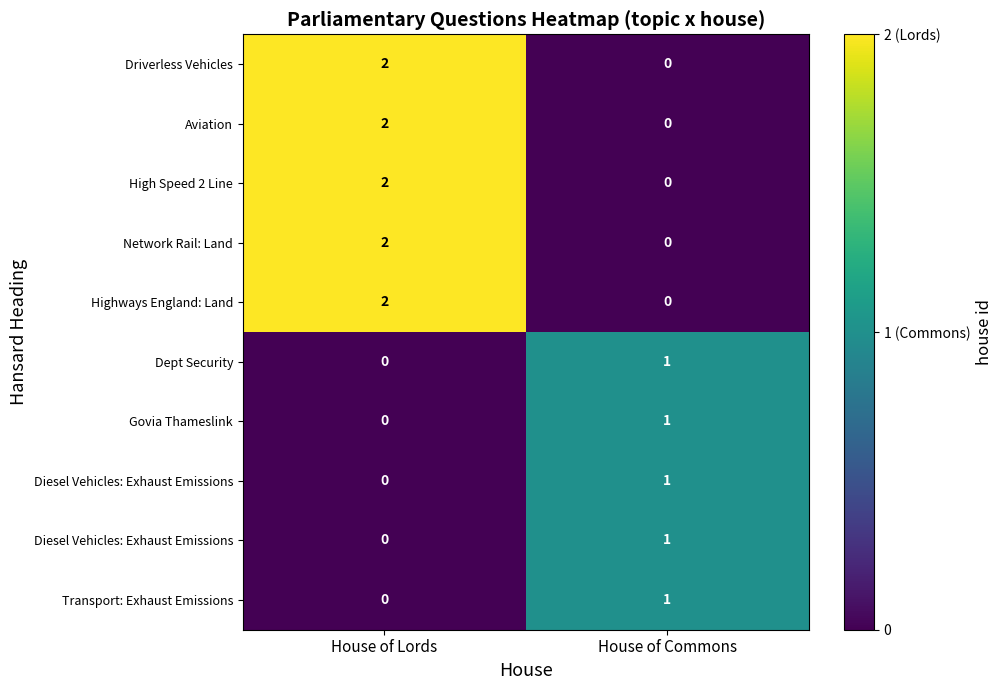

How many categories are shown in the chart?

2